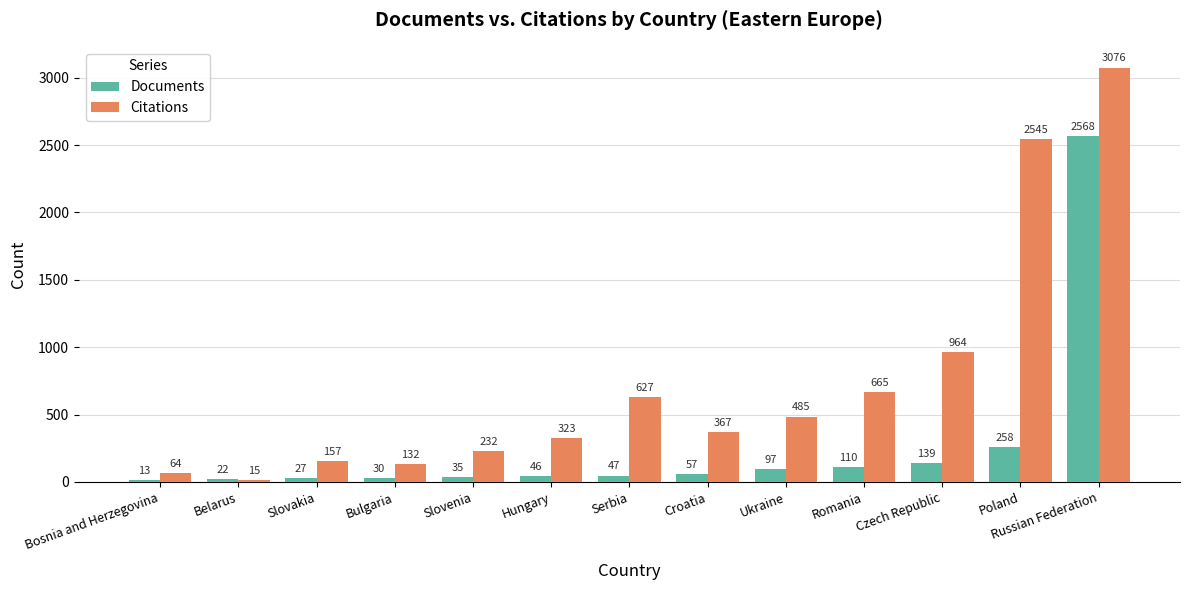

What is the lowest value of the Documents series?

13